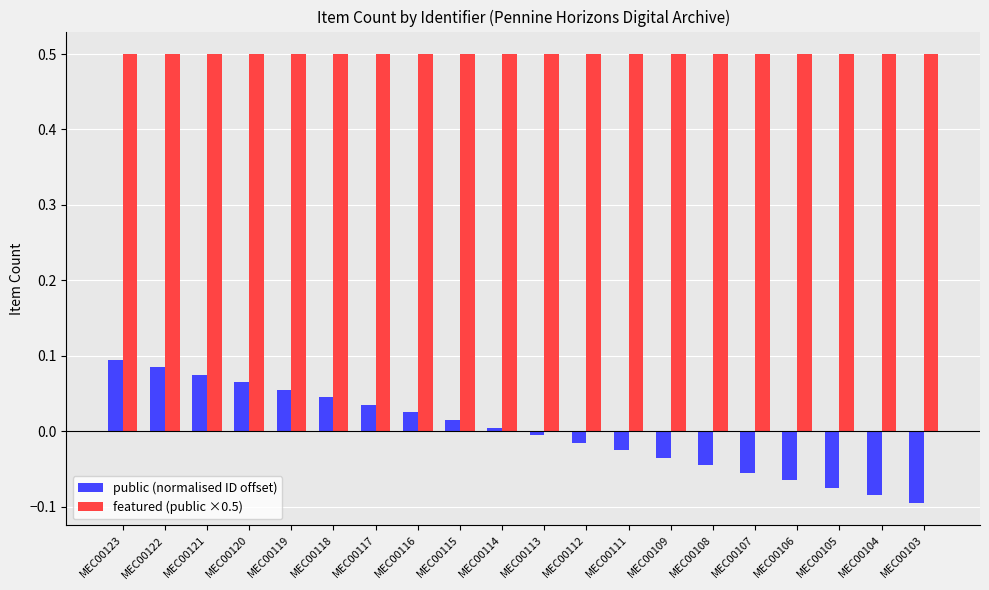

Are the bars horizontal?

No